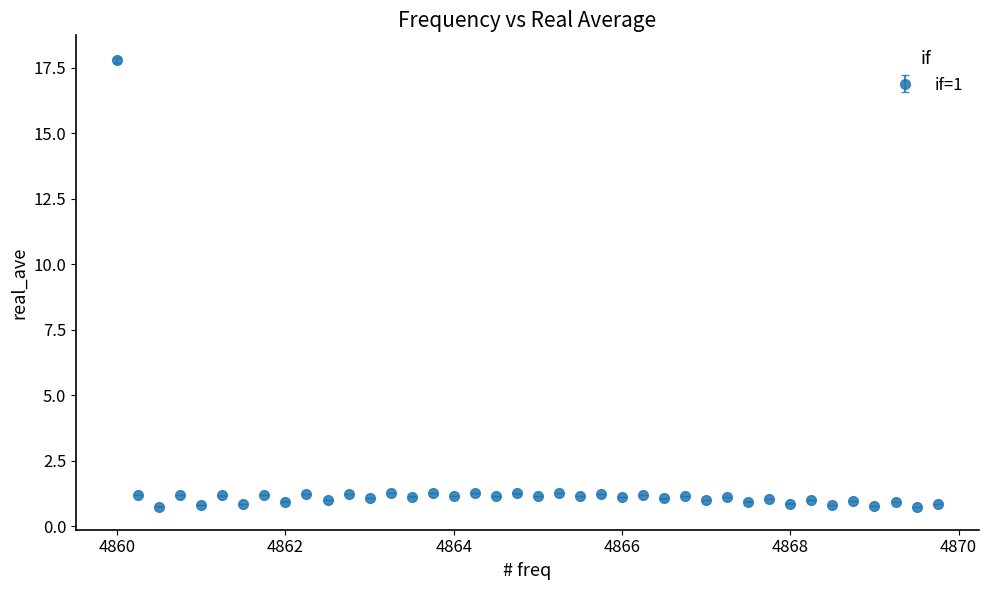

True or false: the data has more than 1 interior local peaks.

True